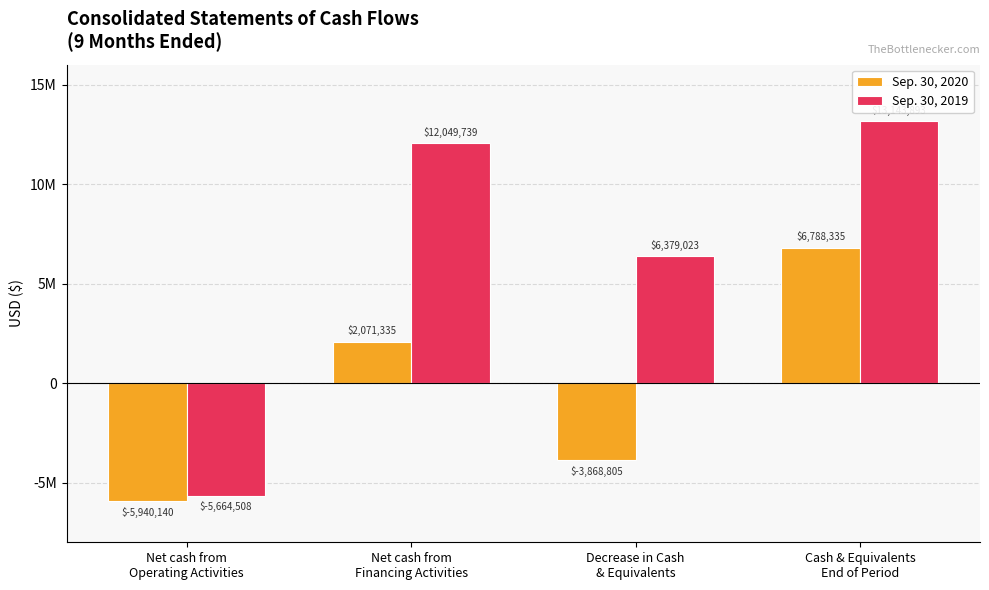

What is the difference between the maximum and minimum values in the Sep. 30, 2020 series?

12728475